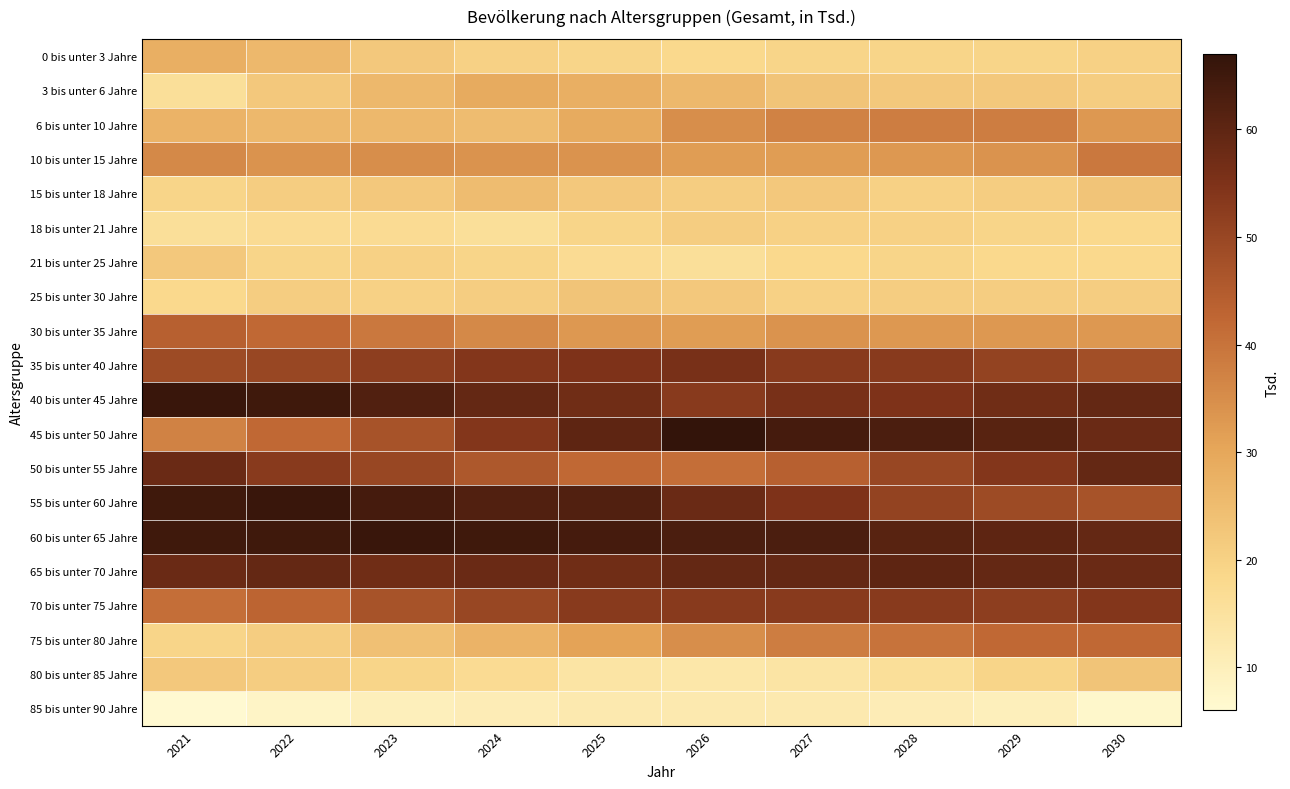

Reading right to left, what are all the values shown in this chart?

0 bis unter 3 Jahre: 2030=20	2029=19	2028=19	2027=19	2026=18	2025=19	2024=20	2023=22	2022=26	2021=28
3 bis unter 6 Jahre: 2030=21	2029=22	2028=22	2027=23	2026=26	2025=28	2024=29	2023=26	2022=22	2021=16
6 bis unter 10 Jahre: 2030=33	2029=38	2028=38	2027=37	2026=35	2025=29	2024=25	2023=26	2022=26	2021=27
10 bis unter 15 Jahre: 2030=39	2029=34	2028=33	2027=32	2026=32	2025=34	2024=34	2023=35	2022=34	2021=36
15 bis unter 18 Jahre: 2030=23	2029=21	2028=20	2027=22	2026=21	2025=22	2024=25	2023=22	2022=21	2021=19
18 bis unter 21 Jahre: 2030=18	2029=19	2028=20	2027=20	2026=21	2025=19	2024=16	2023=17	2022=17	2021=16
21 bis unter 25 Jahre: 2030=18	2029=18	2028=19	2027=18	2026=16	2025=17	2024=19	2023=20	2022=19	2021=22
25 bis unter 30 Jahre: 2030=21	2029=21	2028=21	2027=20	2026=22	2025=23	2024=21	2023=20	2022=21	2021=18
30 bis unter 35 Jahre: 2030=33	2029=33	2028=33	2027=34	2026=32	2025=33	2024=36	2023=39	2022=42	2021=44
35 bis unter 40 Jahre: 2030=48	2029=51	2028=53	2027=53	2026=56	2025=55	2024=54	2023=52	2022=50	2021=49
40 bis unter 45 Jahre: 2030=59	2029=57	2028=55	2027=56	2026=53	2025=57	2024=59	2023=62	2022=65	2021=66
45 bis unter 50 Jahre: 2030=58	2029=61	2028=63	2027=64	2026=67	2025=60	2024=54	2023=47	2022=42	2021=37
50 bis unter 55 Jahre: 2030=59	2029=54	2028=50	2027=44	2026=41	2025=42	2024=46	2023=50	2022=53	2021=58
55 bis unter 60 Jahre: 2030=47	2029=49	2028=51	2027=55	2026=58	2025=62	2024=62	2023=64	2022=66	2021=65
60 bis unter 65 Jahre: 2030=59	2029=60	2028=61	2027=63	2026=63	2025=64	2024=65	2023=66	2022=65	2021=65
65 bis unter 70 Jahre: 2030=58	2029=59	2028=60	2027=59	2026=59	2025=57	2024=58	2023=57	2022=59	2021=58
70 bis unter 75 Jahre: 2030=54	2029=52	2028=53	2027=53	2026=53	2025=53	2024=50	2023=47	2022=43	2021=41
75 bis unter 80 Jahre: 2030=42	2029=42	2028=40	2027=38	2026=35	2025=31	2024=27	2023=24	2022=21	2021=19
80 bis unter 85 Jahre: 2030=23	2029=19	2028=16	2027=14	2026=13	2025=14	2024=17	2023=19	2022=21	2021=22
85 bis unter 90 Jahre: 2030=7	2029=10	2028=11	2027=12	2026=12	2025=12	2024=11	2023=10	2022=8	2021=6